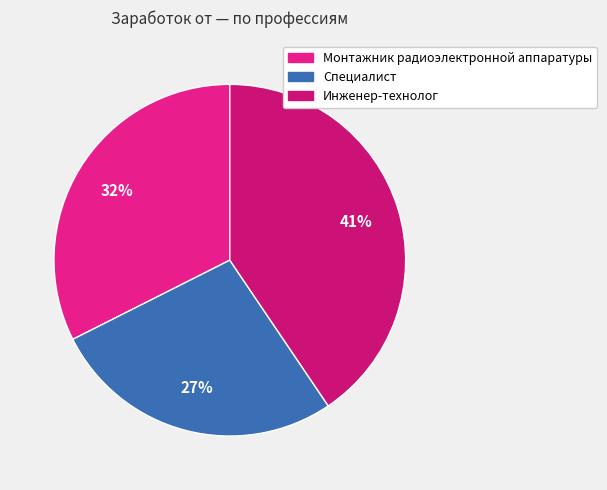

Is it true that Монтажник радиоэлектронной аппаратуры is 44% of the pie?

False